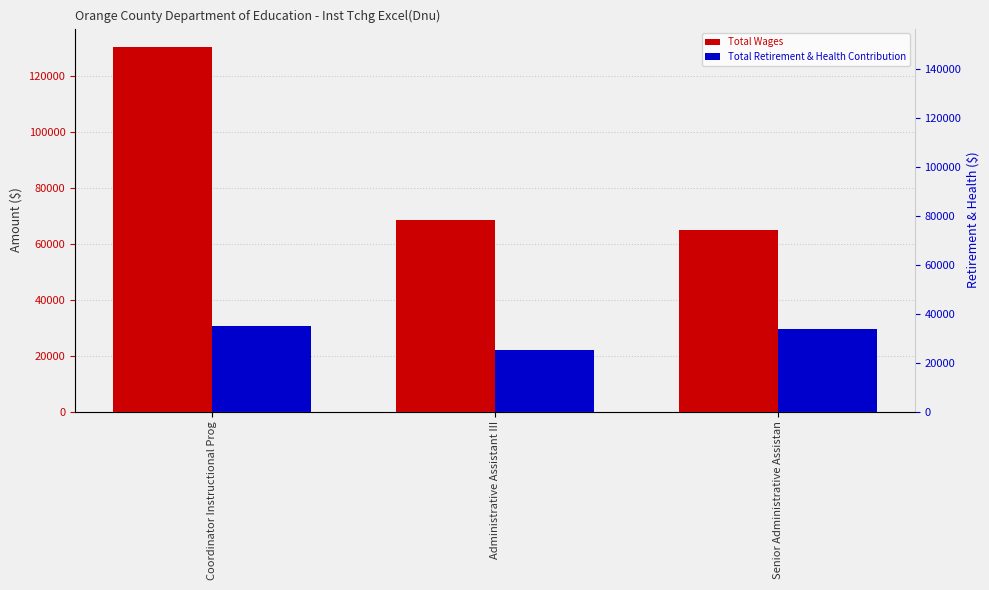

Reading left to right, transcribe all the data shown in this chart.

Total Wages: 130252	68504	64774
Total Retirement & Health Contribution: 30420	22133	29634